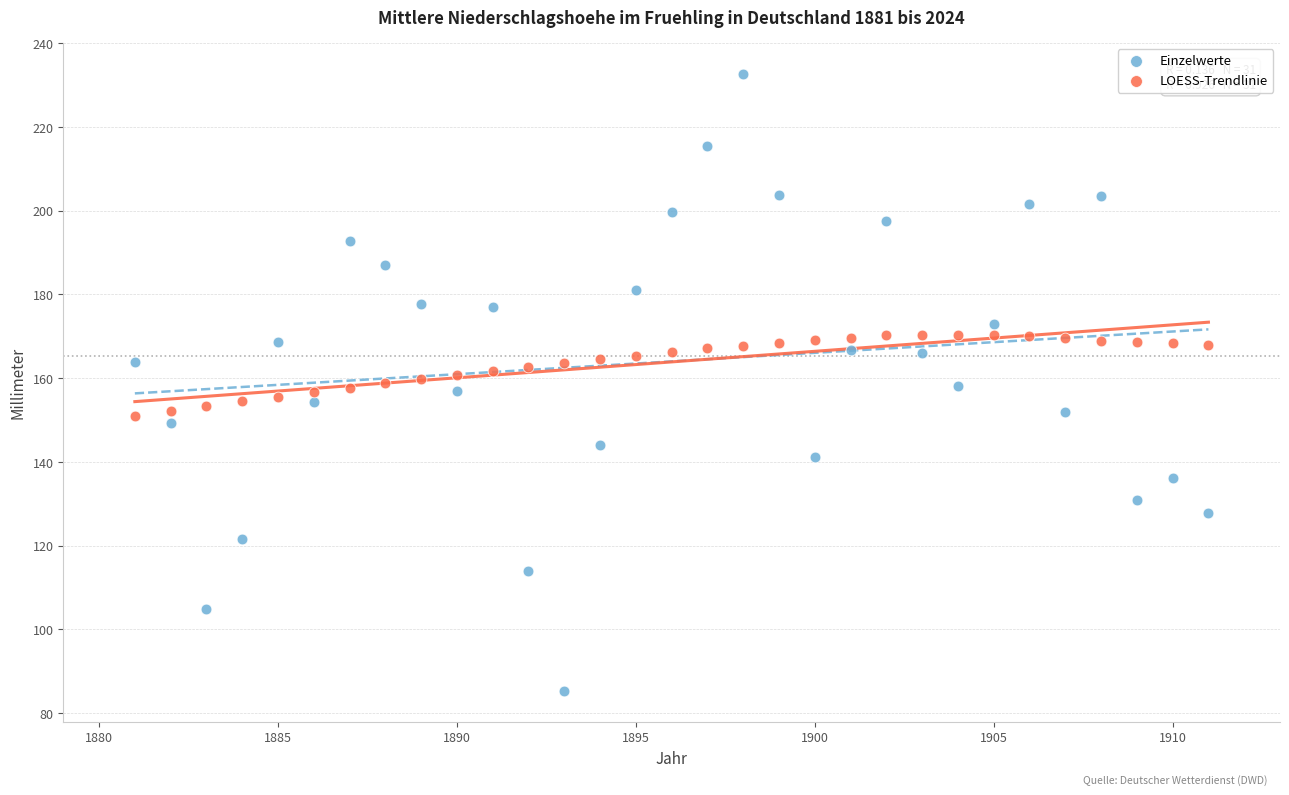

Across all data points, what is the range of Y values (max minus min)?

147.5